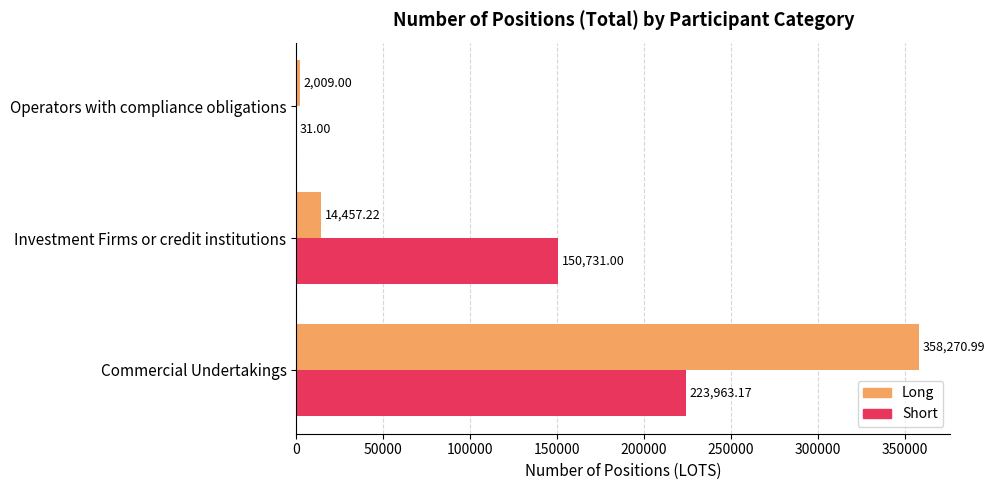

Which series has the largest total across all categories?

Long